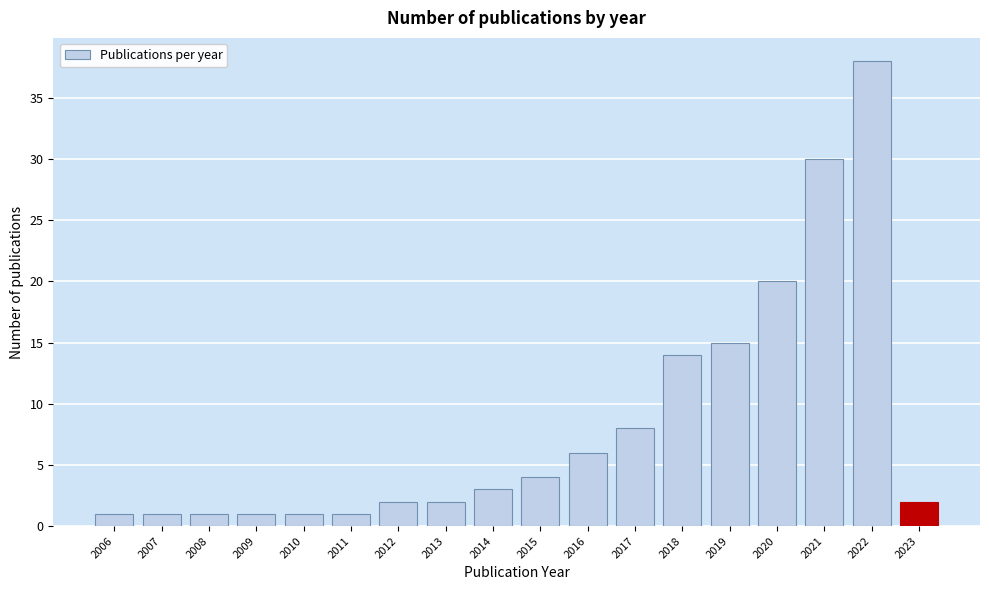

Reading right to left, transcribe all the data shown in this chart.

2	38	30	20	15	14	8	6	4	3	2	2	1	1	1	1	1	1